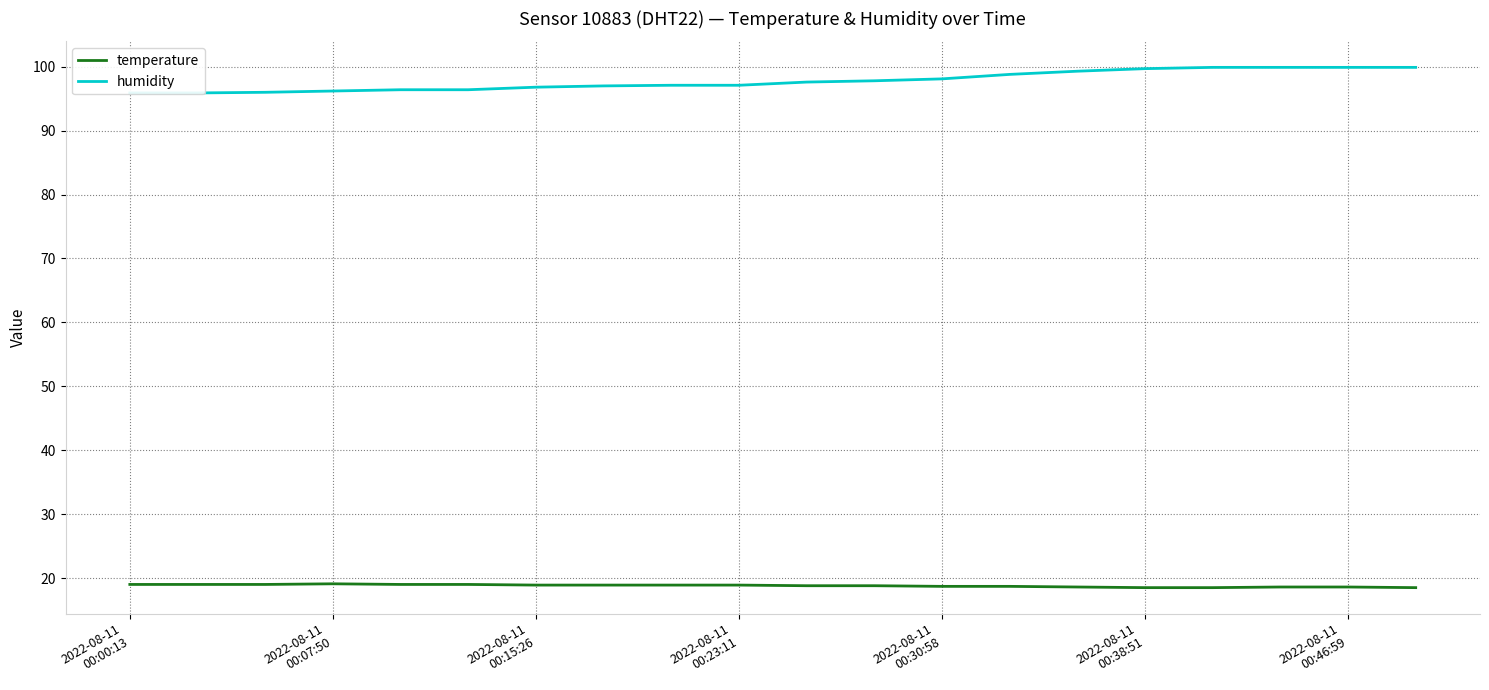

At which label does humidity reach its minimum?

2022-08-11
00:00:13